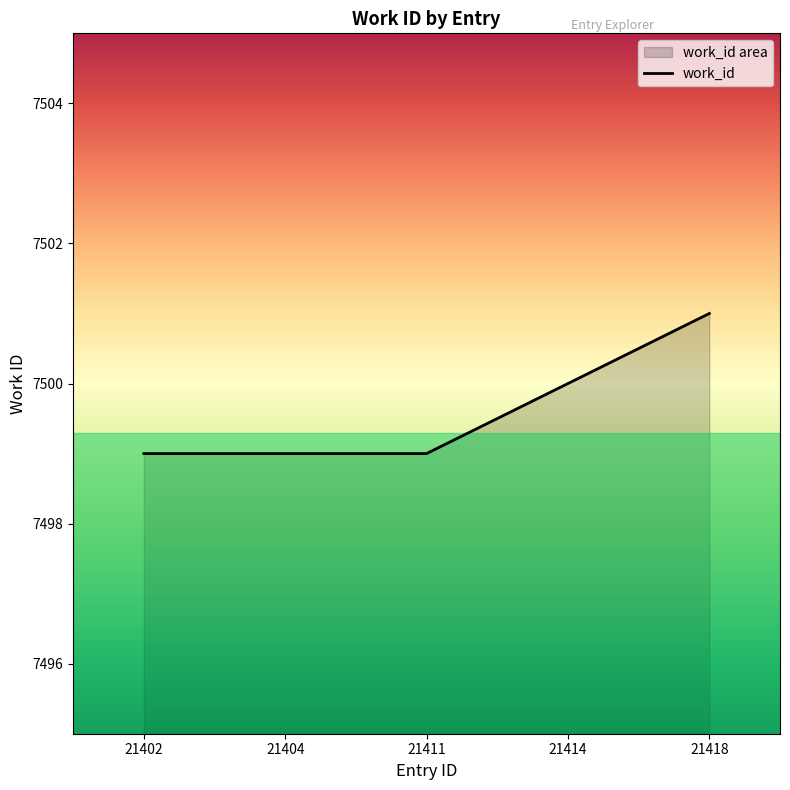

Does the chart display data point markers on the line(s)?

No